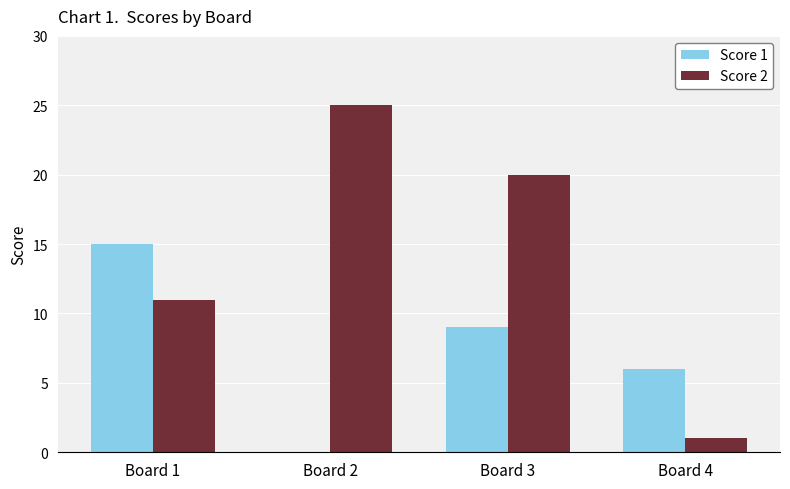

What is the difference between the Score 1 values at Board 4 and Board 3?

3